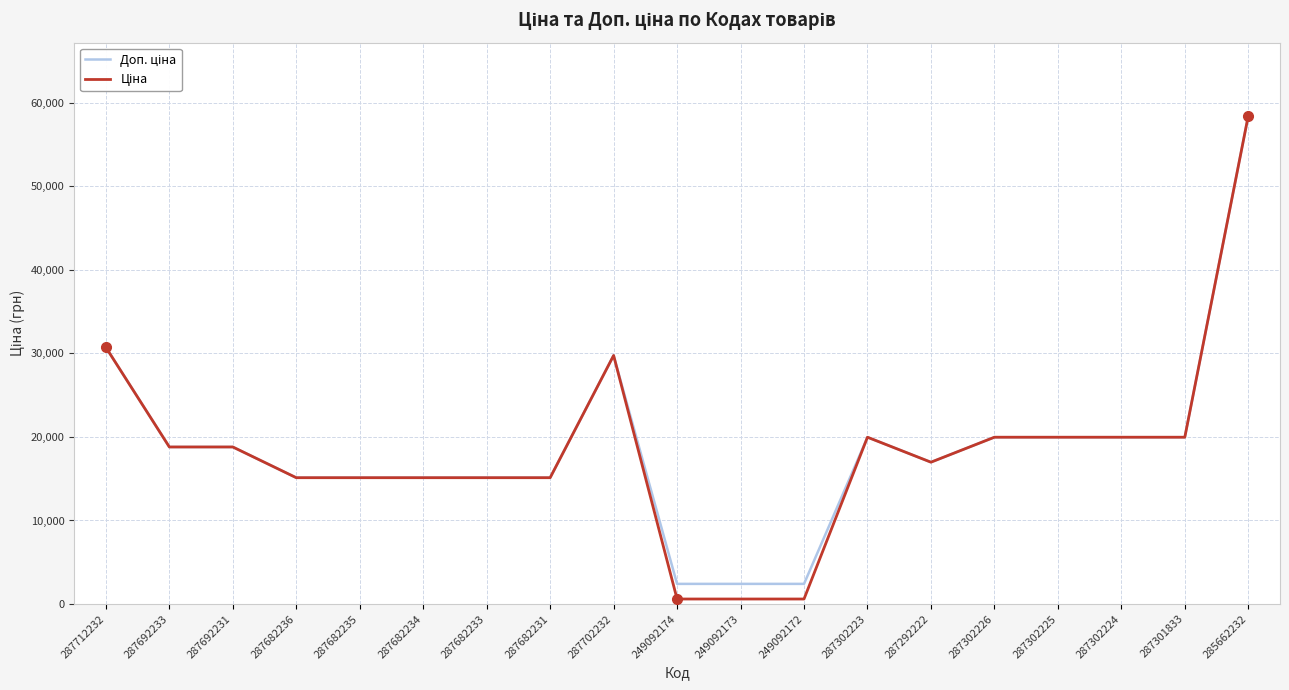

Which category has the highest value across all series?

285662232